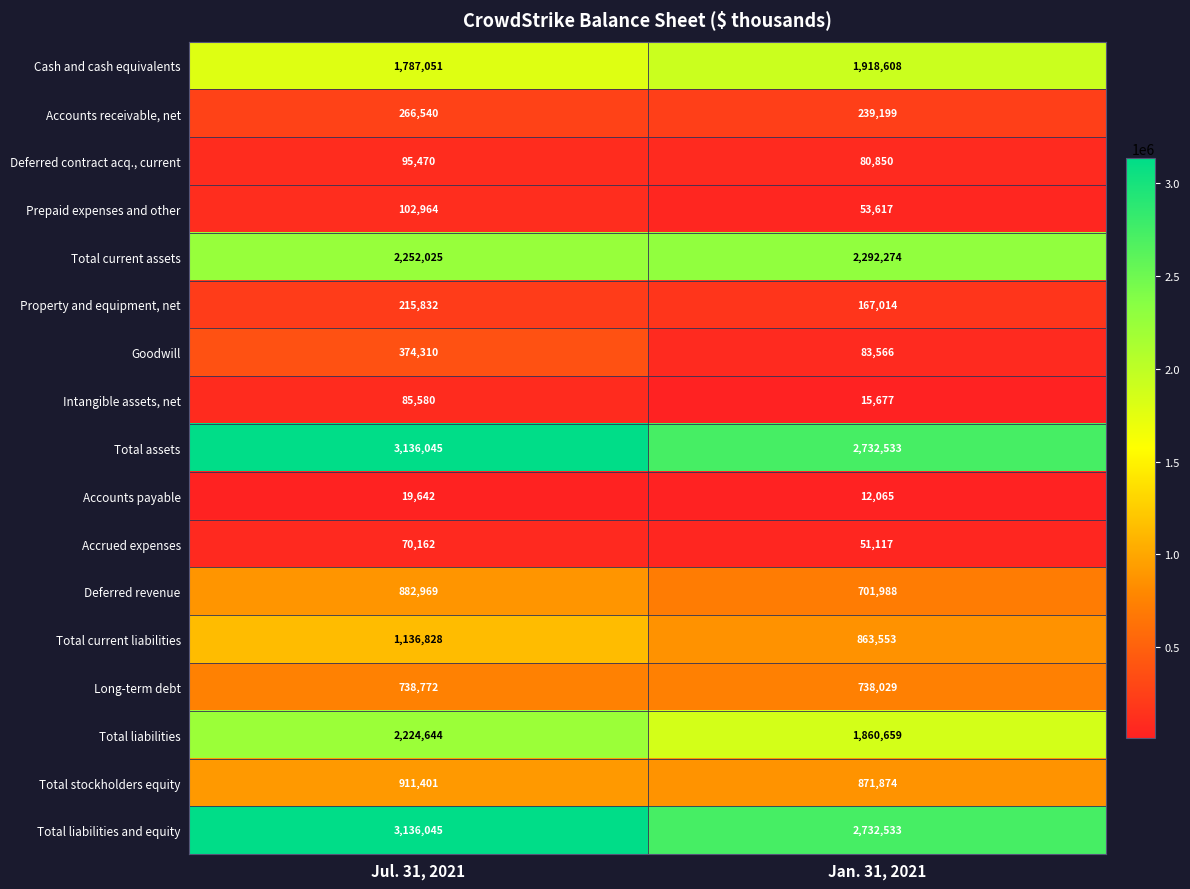

At how many categories does at least one series exceed 1856735?

2